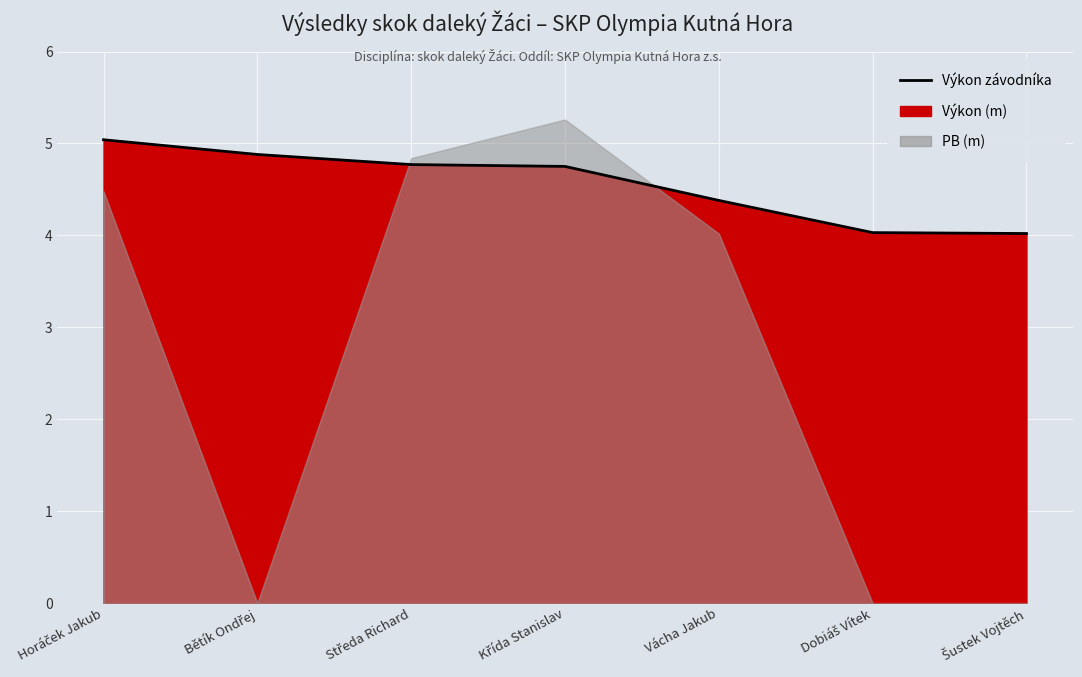

What is the ratio of the value at Dobiáš Vítek to the value at Bětík Ondřej?

0.8